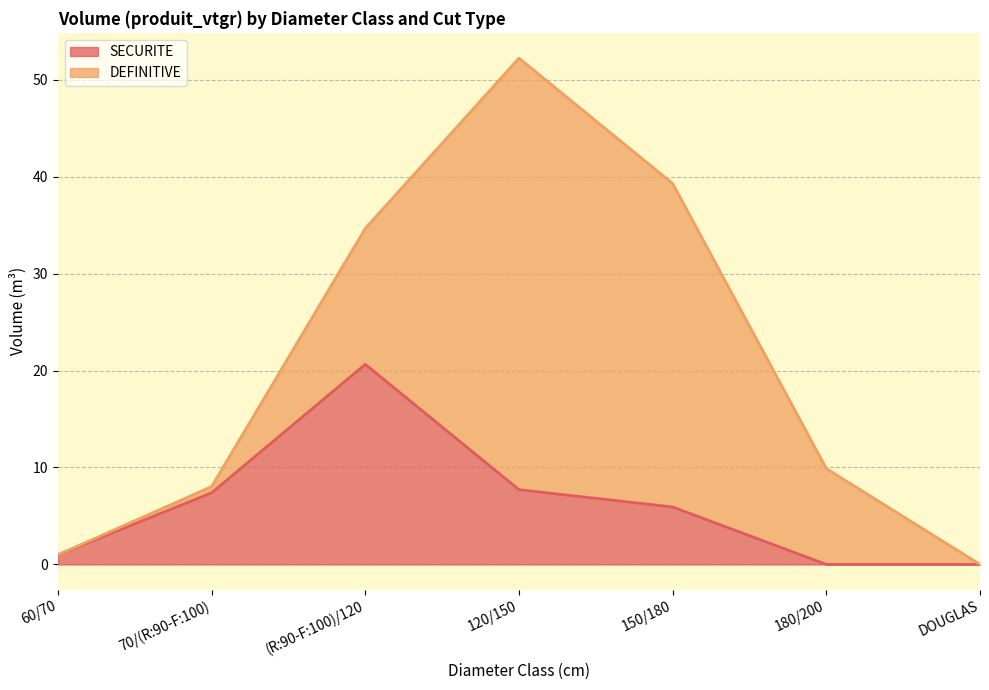

How many lines are shown in the chart?

2